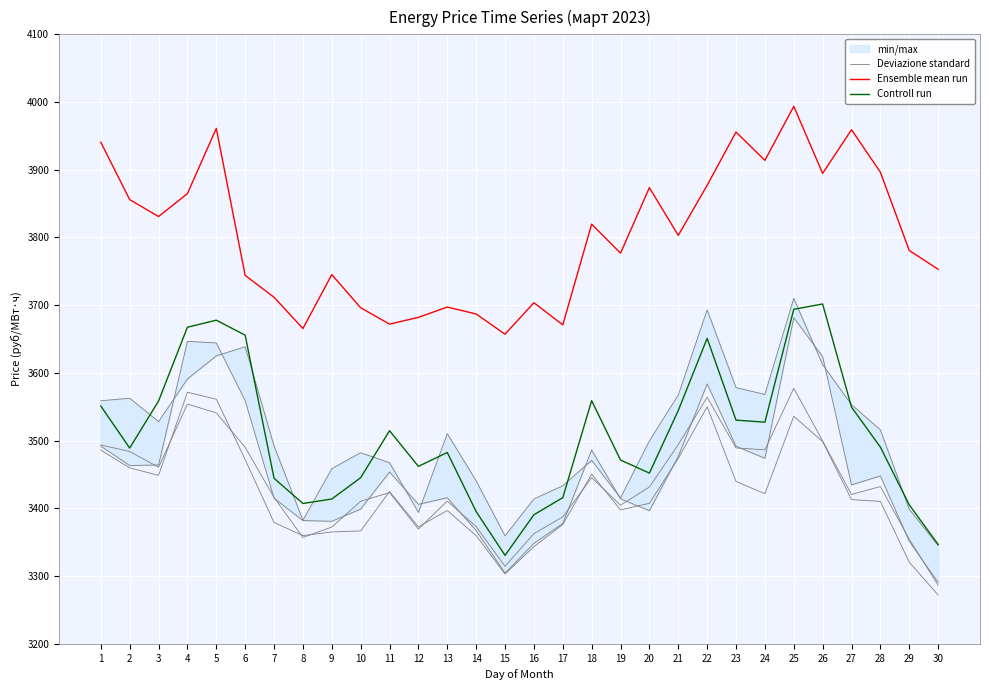

At which category is the sum across all series the highest?

25